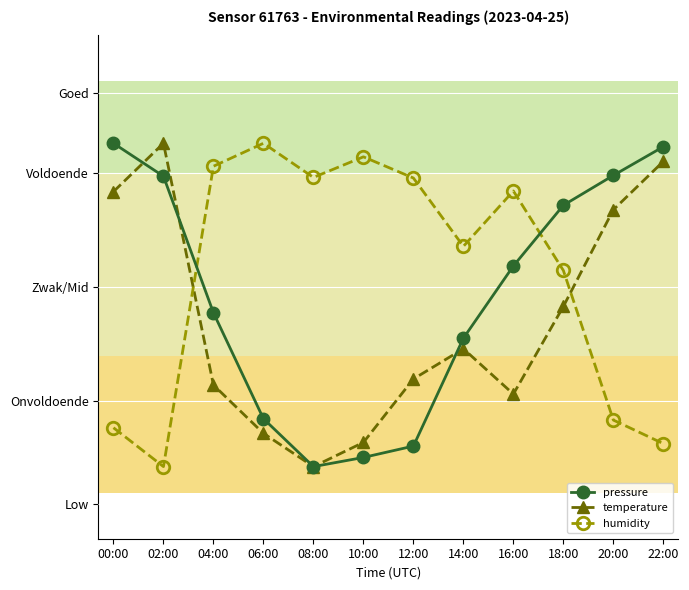

Is the value of humidity at 08:00 greater than the value of pressure at 22:00?

No